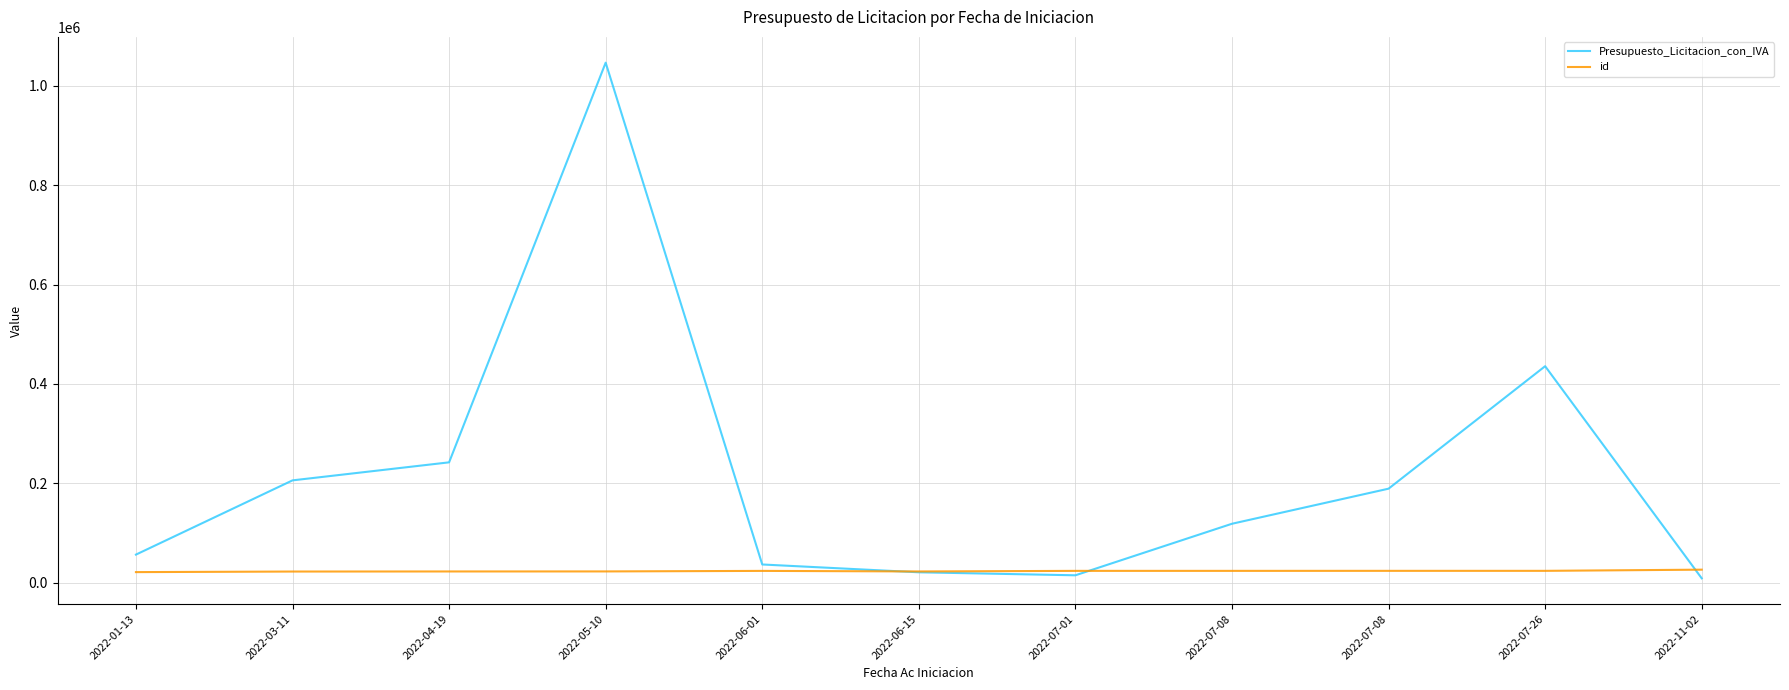

What is the average value of the id series?

22992.4